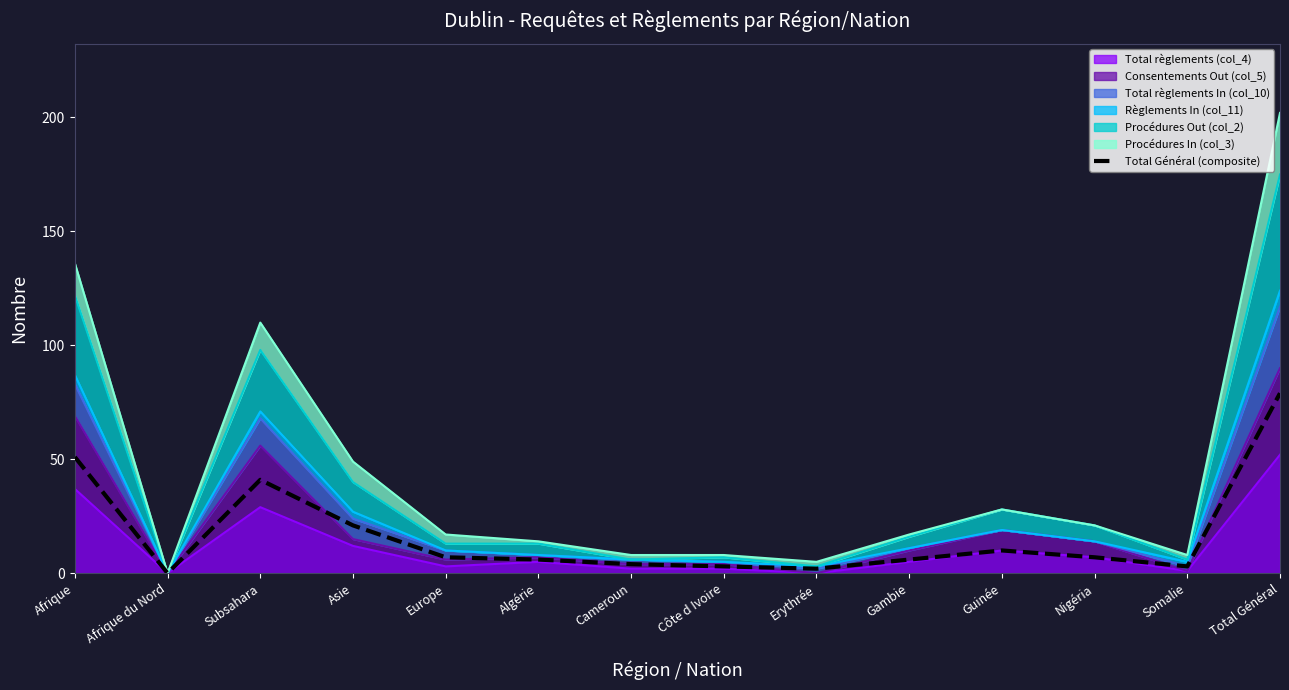

Reading left to right, what are all the values shown in this chart?

51	0	41	21	7	6	4	3	2	6	10	7	3	79